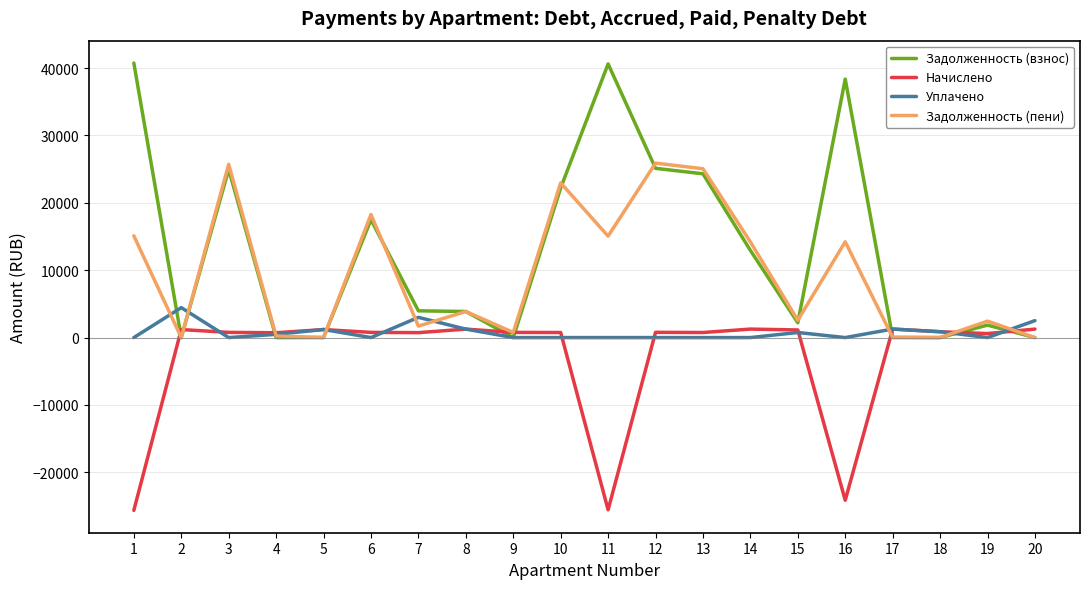

Which series ends up on top after the final intersection of Уплачено and Начислено?

Уплачено